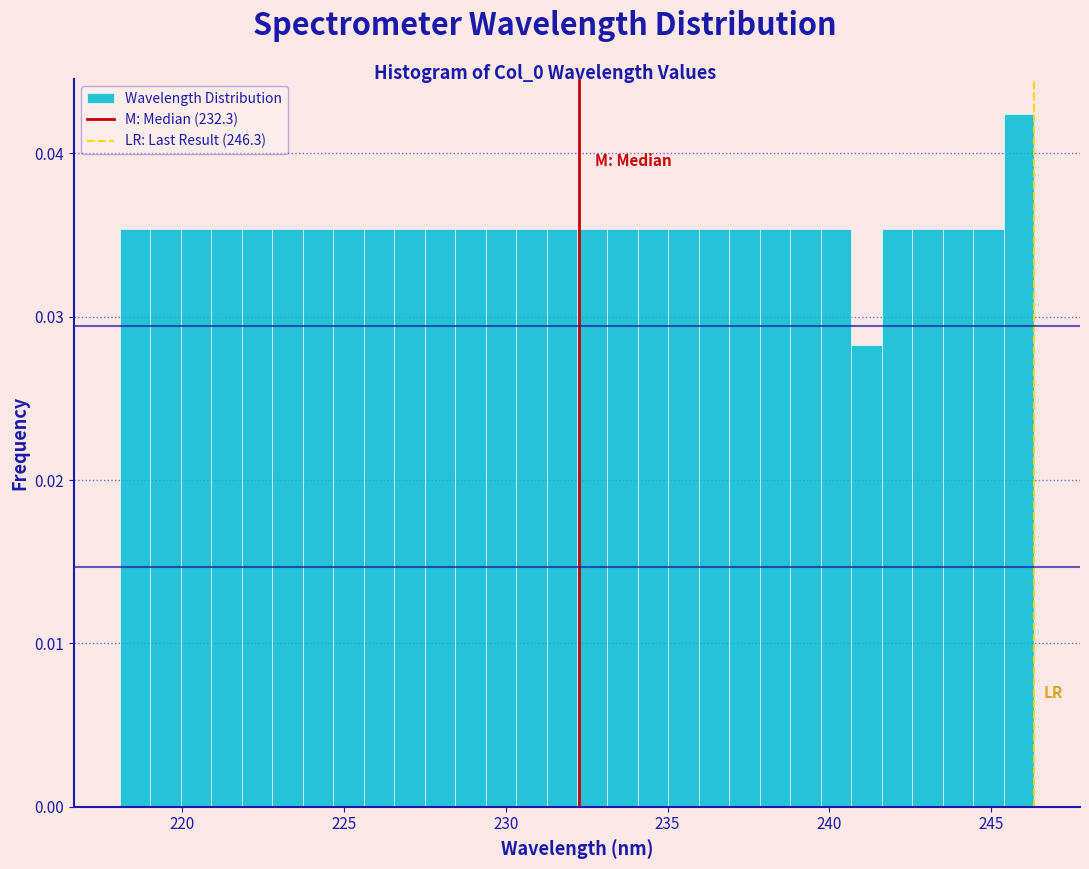

Read against the x-axis, roughly where is the centre of the tallest bar?

246.0